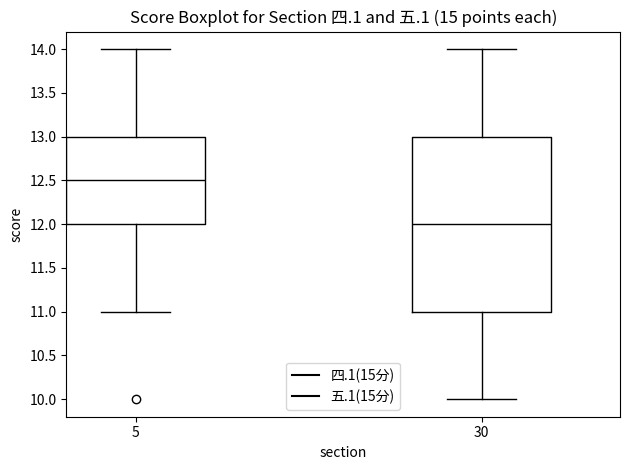

Comparing the boxes themselves (not the whiskers), which one is the tallest?

30